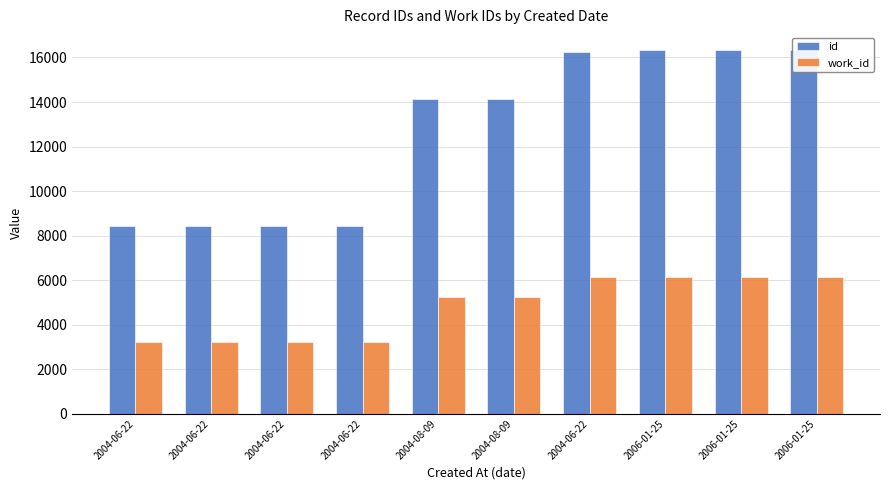

Rank the categories by work_id value from highest to lowest.

2004-06-22, 2006-01-25, 2006-01-25, 2006-01-25, 2004-08-09, 2004-08-09, 2004-06-22, 2004-06-22, 2004-06-22, 2004-06-22